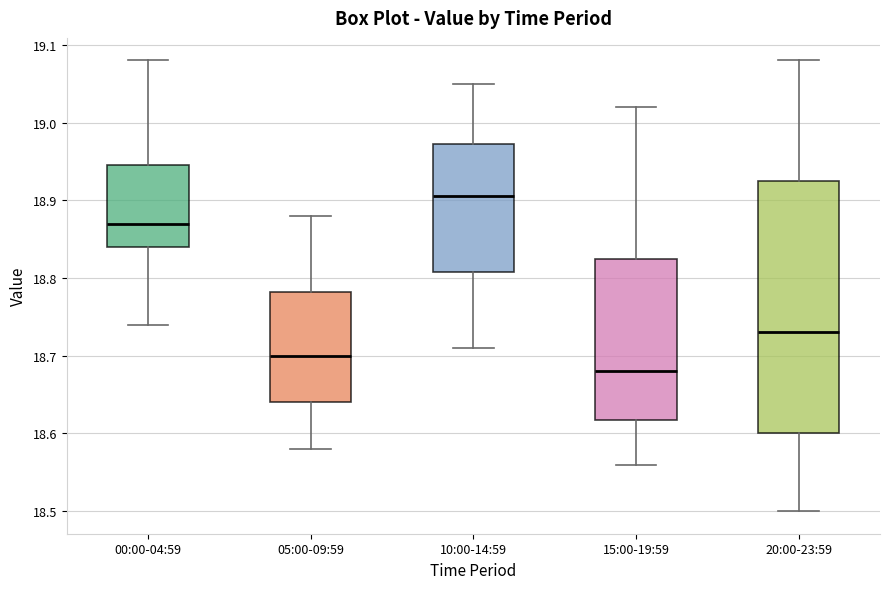

Which box is the tallest, from its lower edge to its upper edge?

20:00-23:59